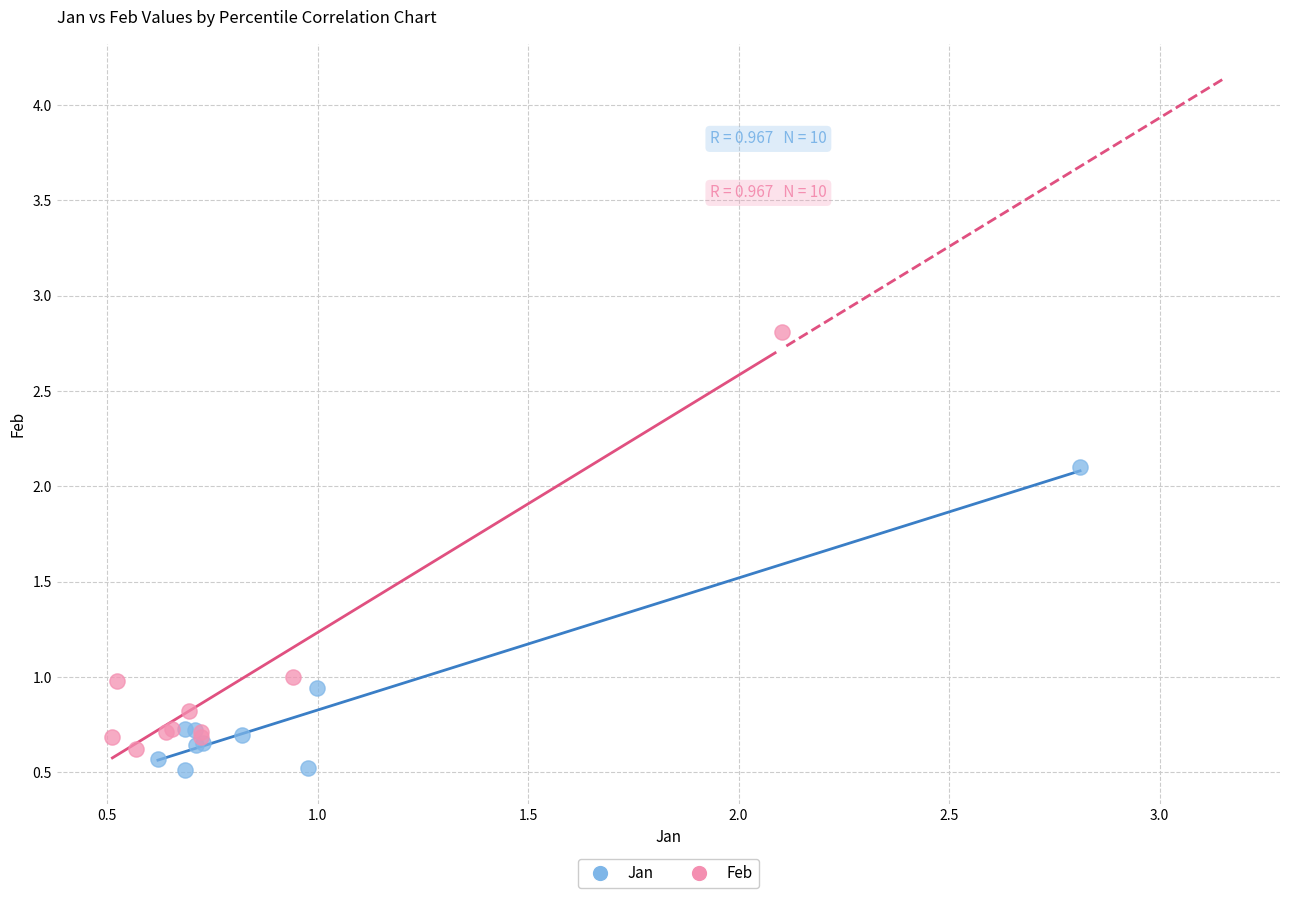

Which series has the largest Y range (max minus min)?

Feb